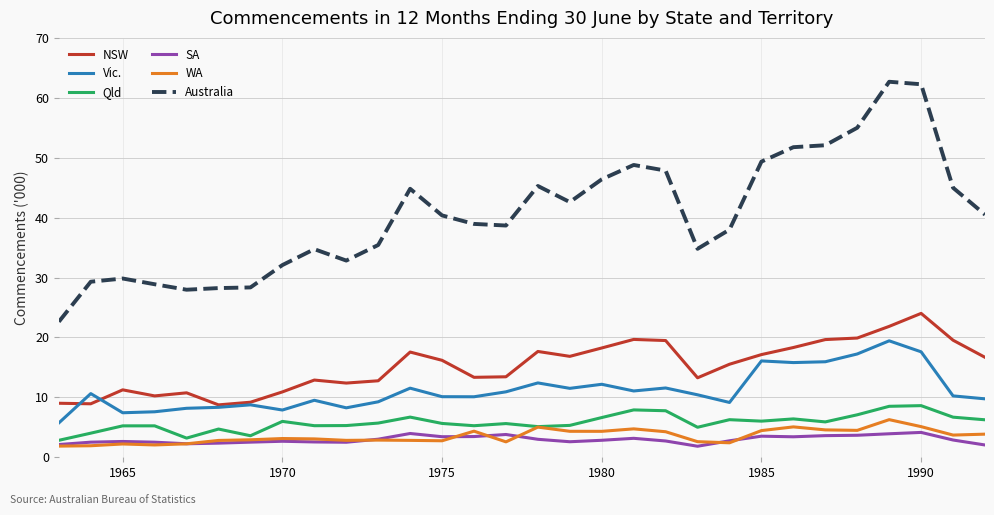

True or false: Qld and Australia cross at least once.

False